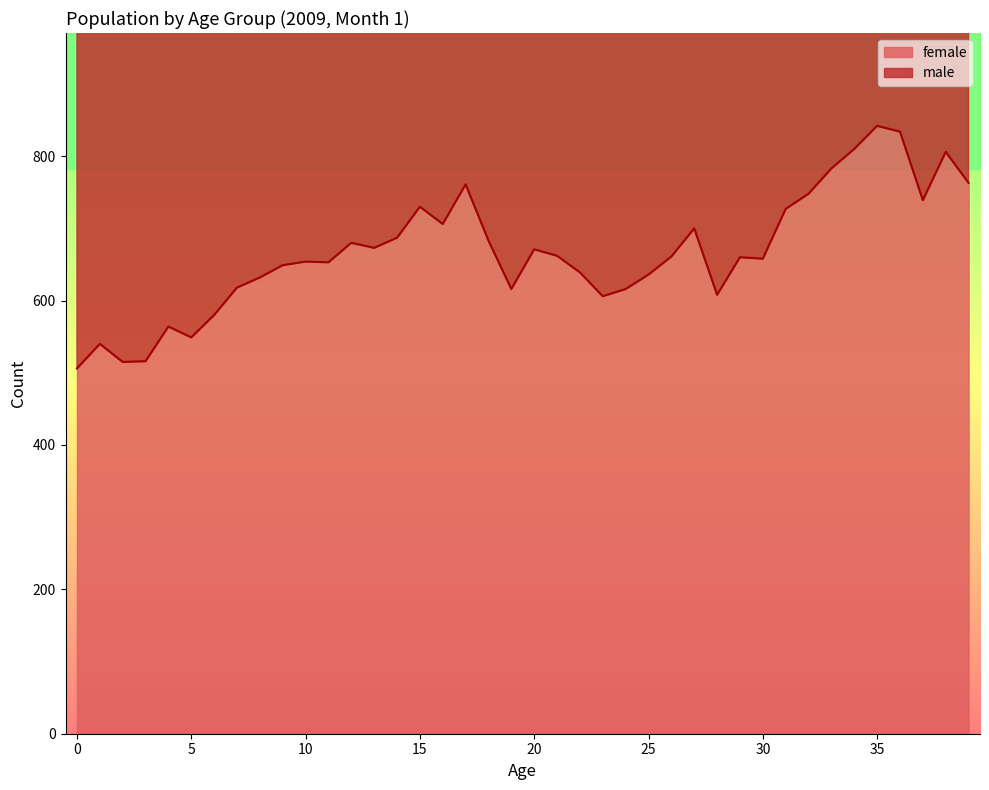

What is the difference between the values at 38 and 16?

100